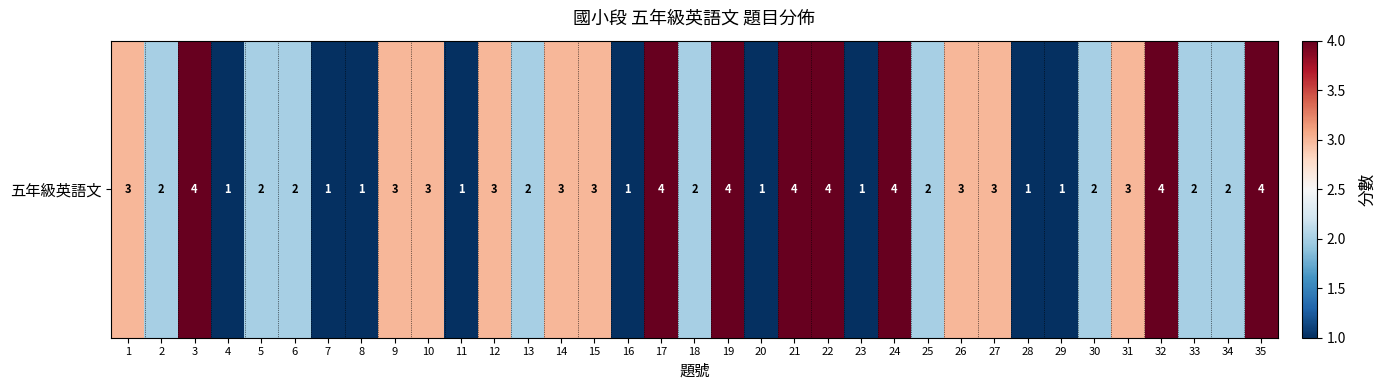

Reading left to right, transcribe all the data shown in this chart.

1=3	2=2	3=4	4=1	5=2	6=2	7=1	8=1	9=3	10=3	11=1	12=3	13=2	14=3	15=3	16=1	17=4	18=2	19=4	20=1	21=4	22=4	23=1	24=4	25=2	26=3	27=3	28=1	29=1	30=2	31=3	32=4	33=2	34=2	35=4